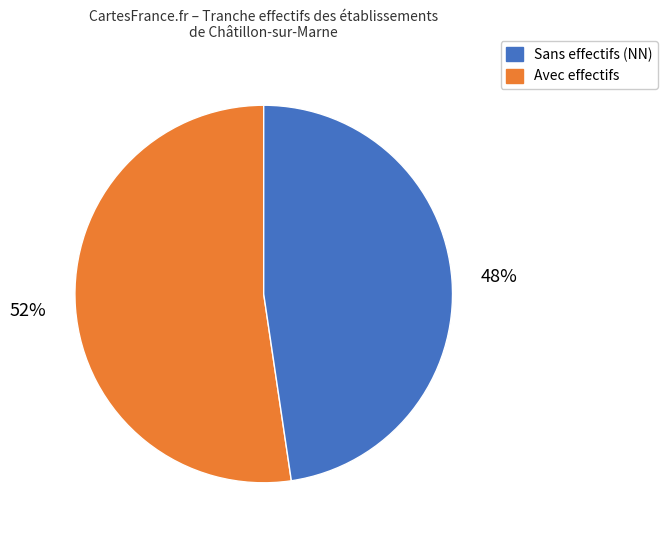

Count the number of slices in the pie.

2